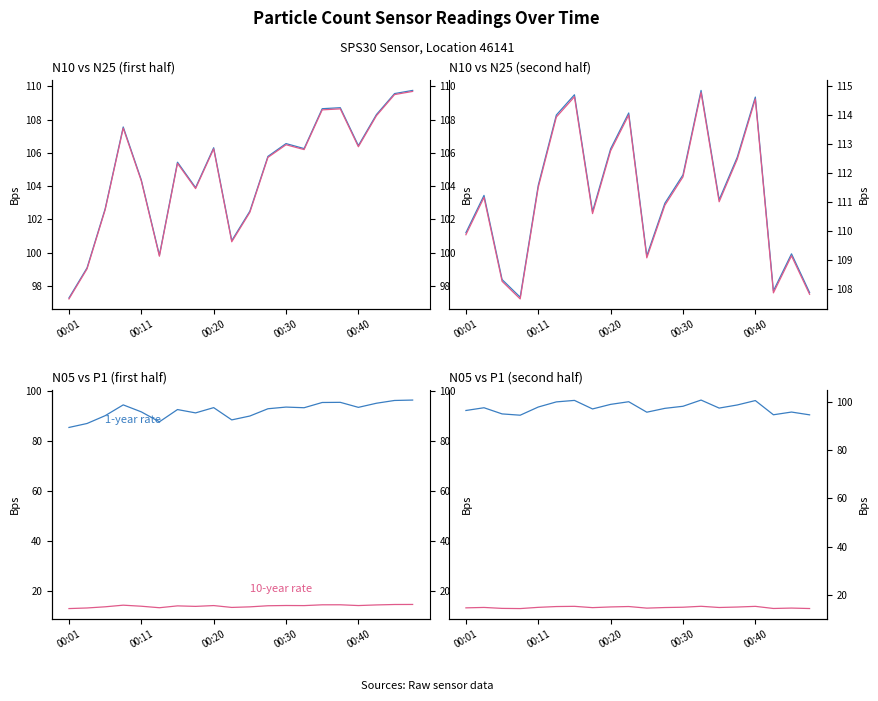

What position from the left is 00:20?

9